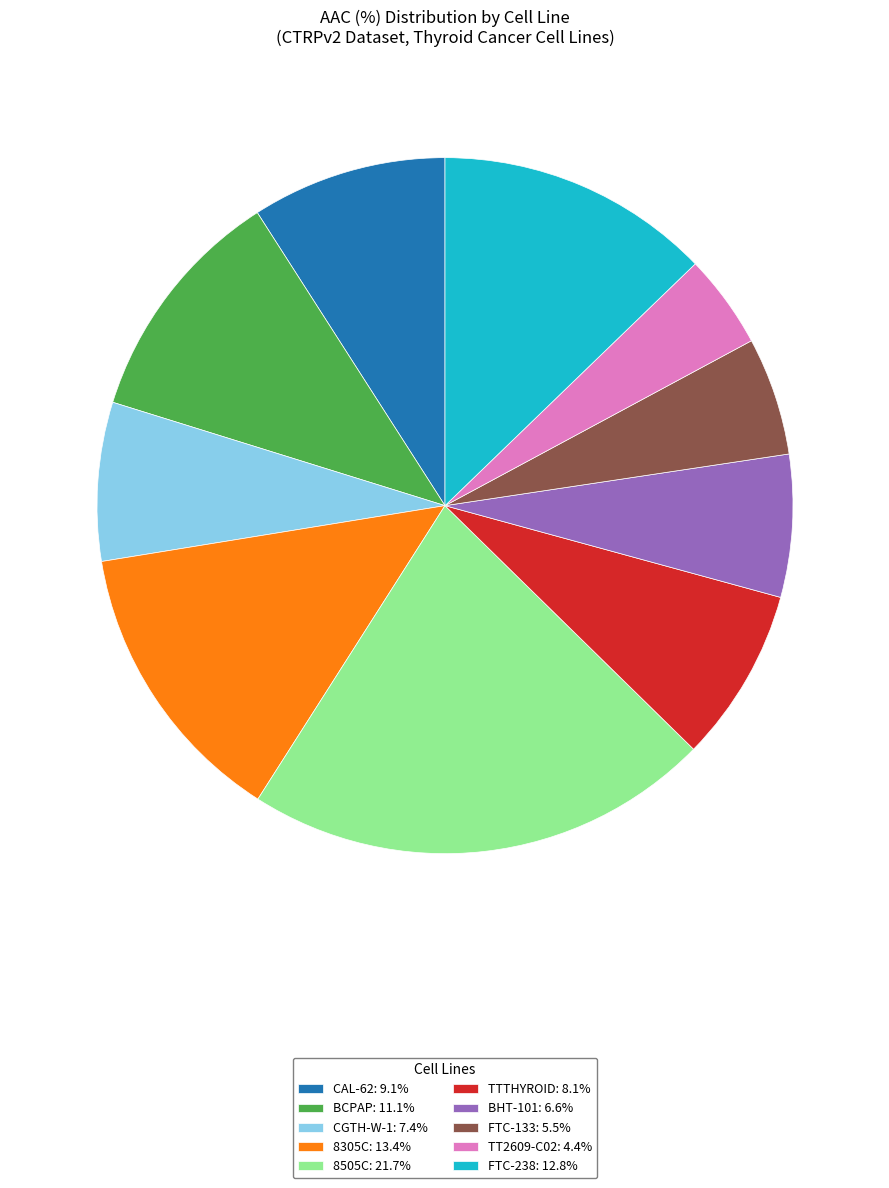

Is there any slice that represents more than half of the pie?

No